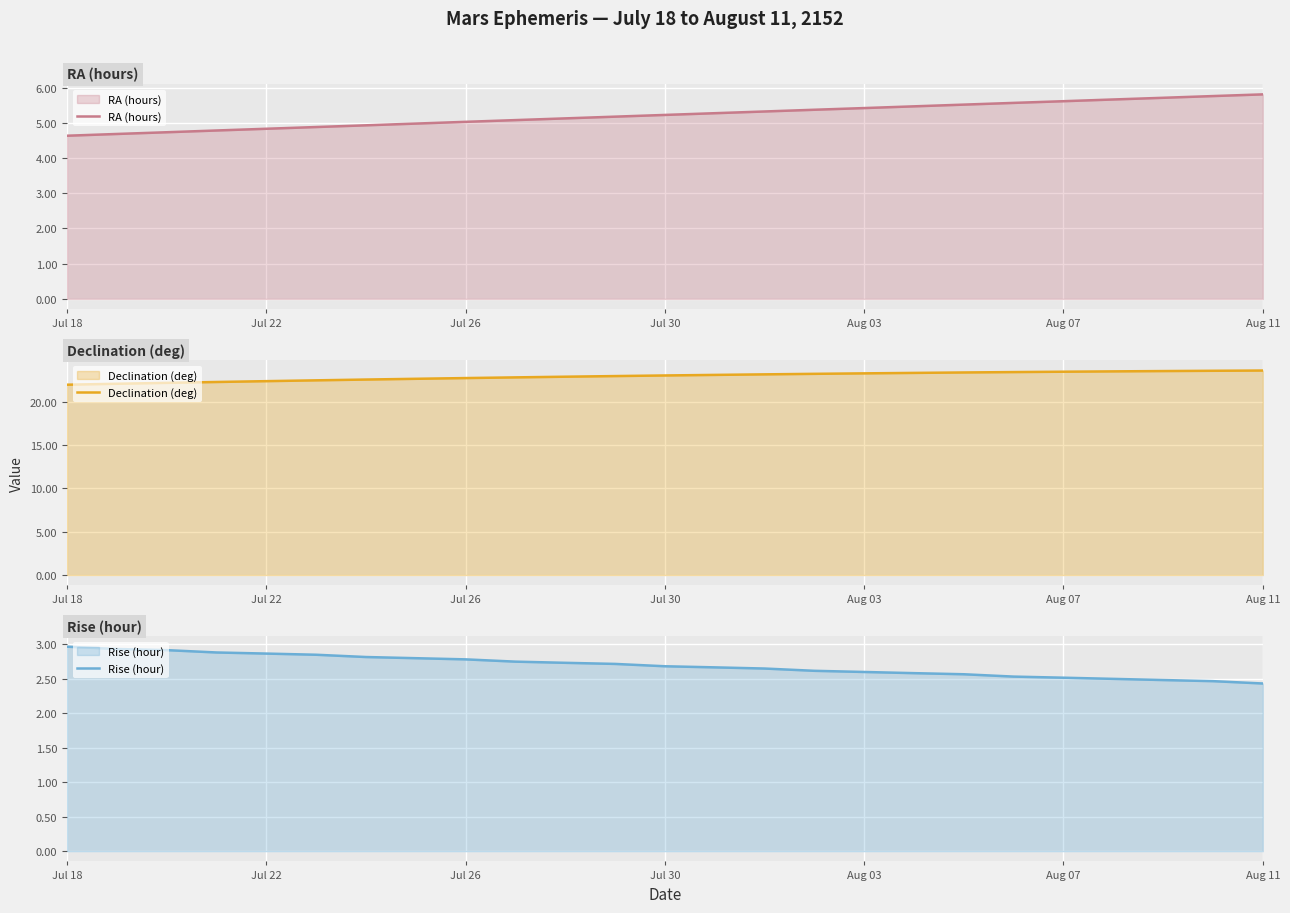

True or false: Rise (hour) has a value of 3.9 at Aug 07.

False